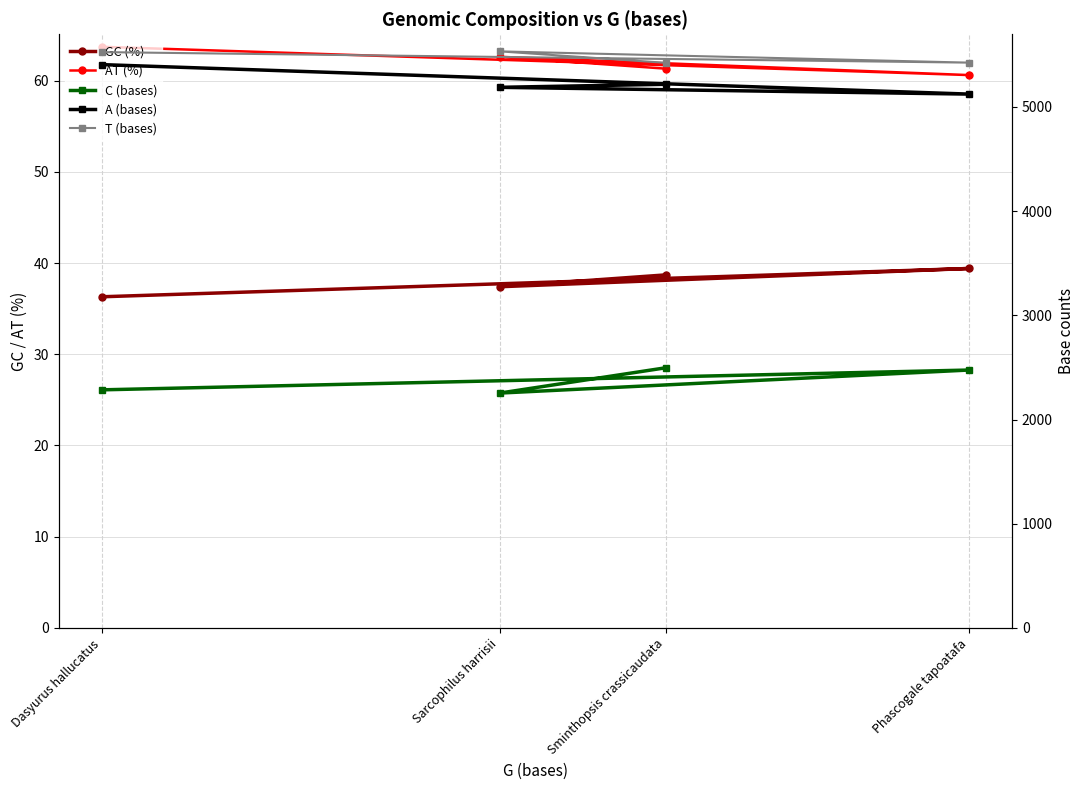

How many data points in AT (%) are above 62?

2